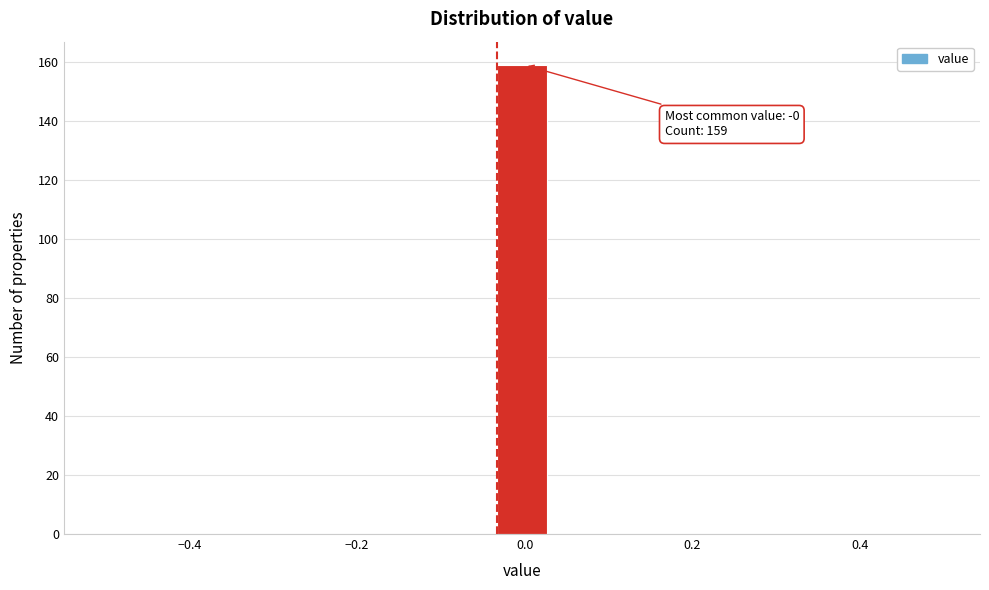

Read against the x-axis, roughly where is the centre of the tallest bar?

0.00